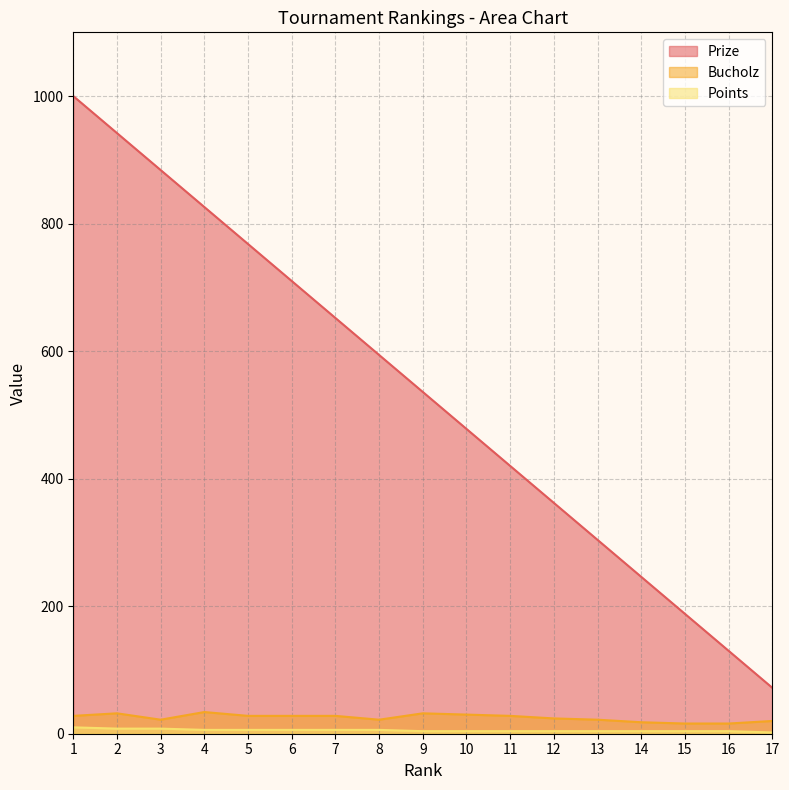

Reading right to left, transcribe all the data shown in this chart.

Prize: 17=72	16=130	15=188	14=246	13=304	12=362	11=420	10=478	9=536	8=594	7=652	6=710	5=768	4=826	3=884	2=942	1=1000
Bucholz: 17=20	16=16	15=16	14=18	13=22	12=24	11=28	10=30	9=32	8=22	7=28	6=28	5=28	4=34	3=22	2=32	1=28
Points: 17=2	16=4	15=4	14=4	13=4	12=4	11=4	10=4	9=4	8=6	7=6	6=6	5=6	4=6	3=8	2=8	1=10